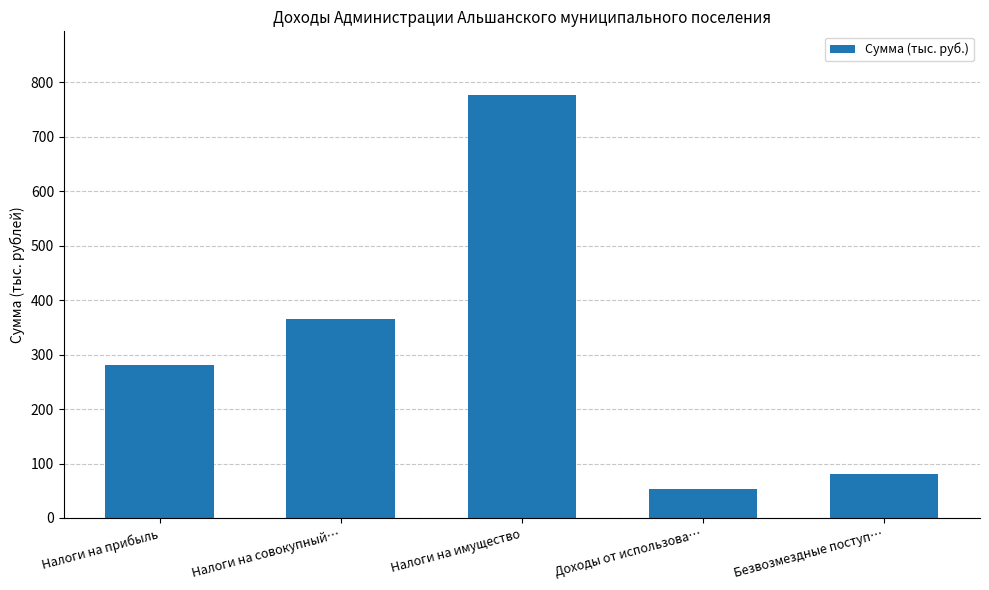

What is the minimum value shown in the chart?

52.8